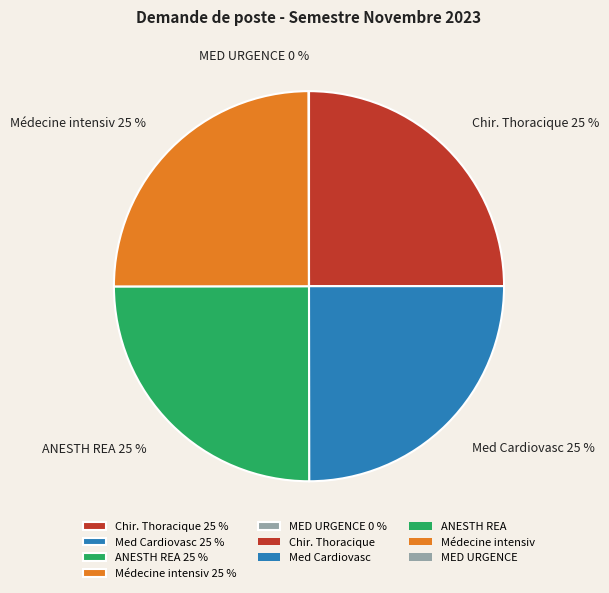

Is it true that ANESTH REA 25 % is 25% of the pie?

True